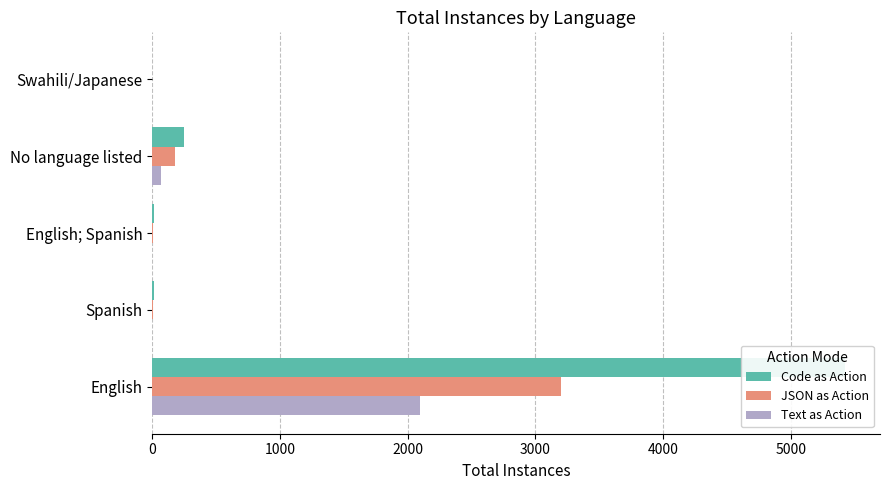

The value of Code as Action at 0 is 5425. True or false?

True